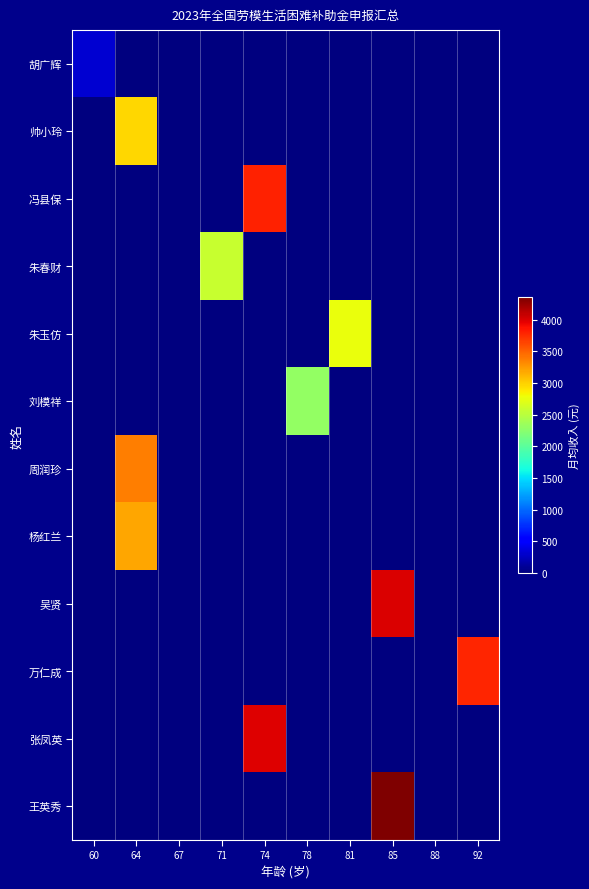

Between 78 and 81, which series saw the biggest shift?

朱玉仿